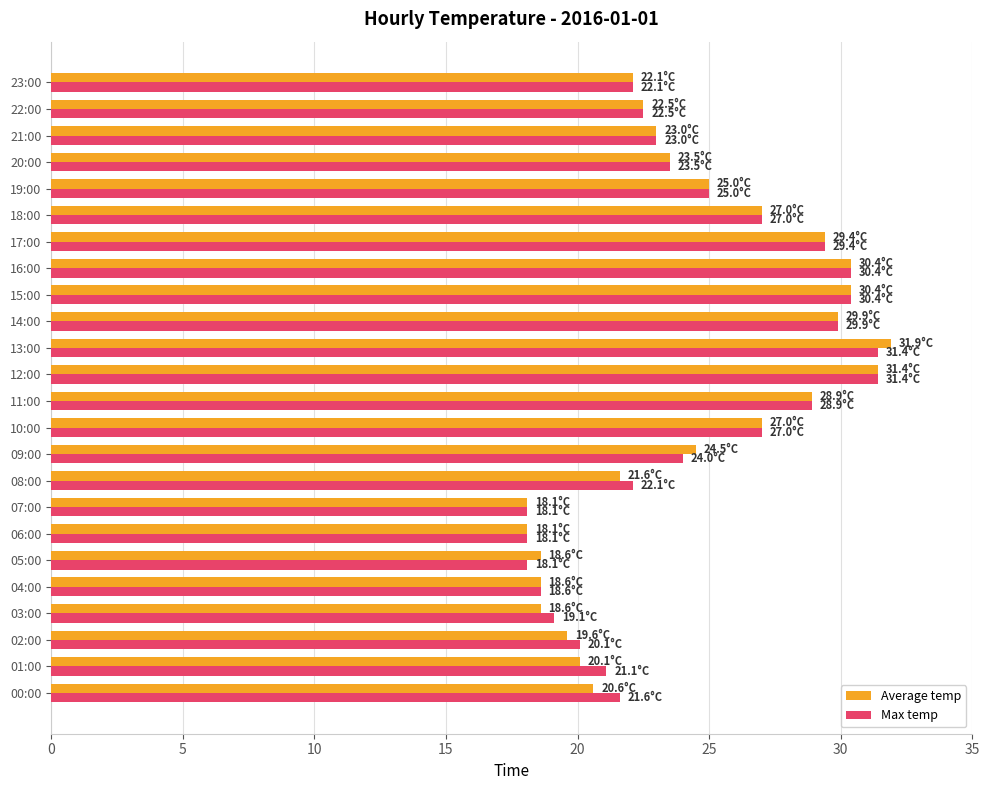

What is the minimum value for Average temp?

18.1